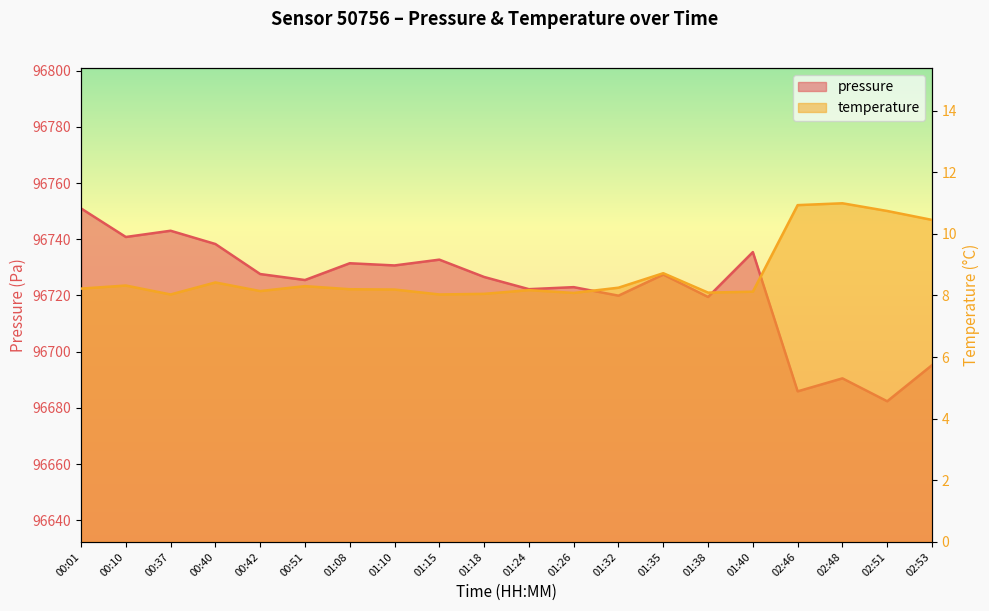

What are all the series names shown in the legend?

pressure, temperature